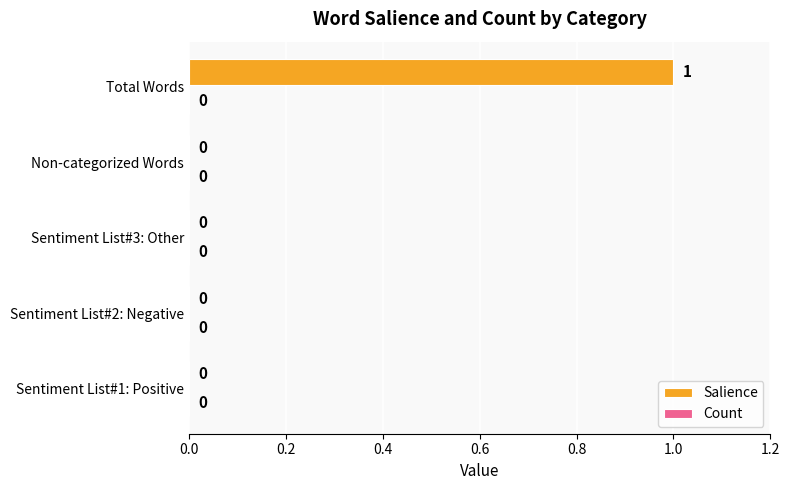

Reading top to bottom, list all the values displayed in this chart.

Total Words=1	Non-categorized Words=0	Sentiment List#3: Other=0	Sentiment List#2: Negative=0	Sentiment List#1: Positive=0